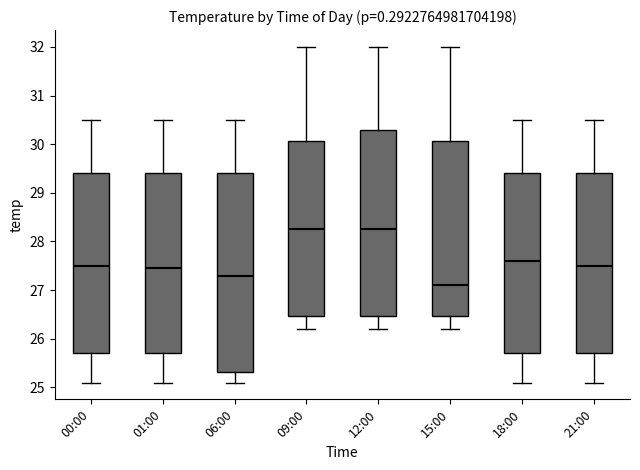

Reading left to right, read every box against the y-axis: the position of its median line, the range the box covers, and the ends of its whiskers. The values are not printed on the chart, so give them approximately, as read against the axis.

00:00: median 27.5, box 25.7 to 29.4, whiskers 25.1 to 30.5
01:00: median 27.5, box 25.7 to 29.4, whiskers 25.1 to 30.5
06:00: median 27.3, box 25.3 to 29.4, whiskers 25.1 to 30.5
09:00: median 28.3, box 26.5 to 30.1, whiskers 26.2 to 32.0
12:00: median 28.3, box 26.5 to 30.3, whiskers 26.2 to 32.0
15:00: median 27.1, box 26.5 to 30.1, whiskers 26.2 to 32.0
18:00: median 27.6, box 25.7 to 29.4, whiskers 25.1 to 30.5
21:00: median 27.5, box 25.7 to 29.4, whiskers 25.1 to 30.5